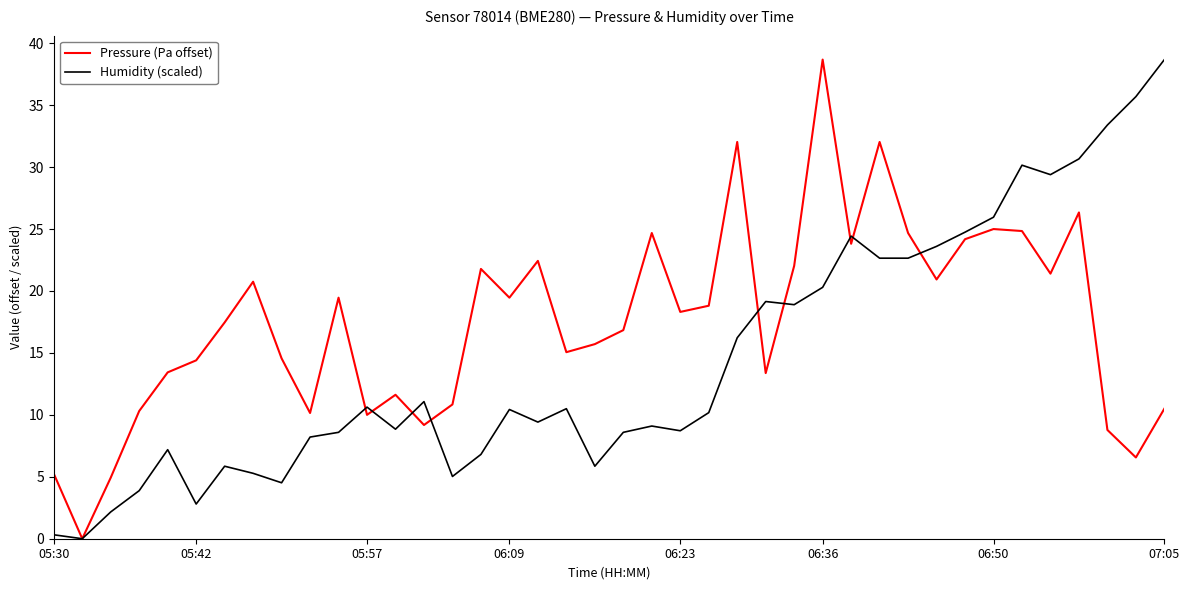

What is the average value of the Pressure (Pa offset) series?

17.5